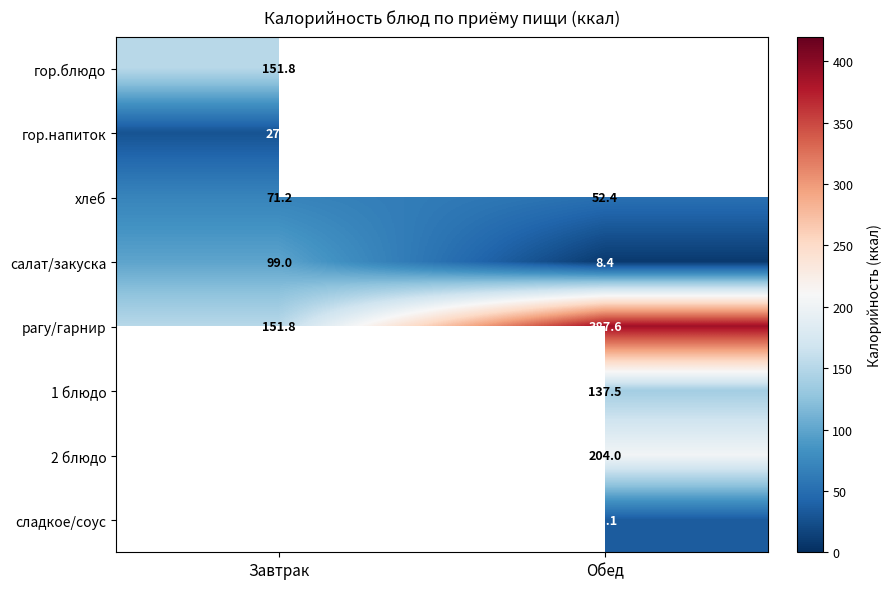

At how many categories does at least one series exceed 22?

2